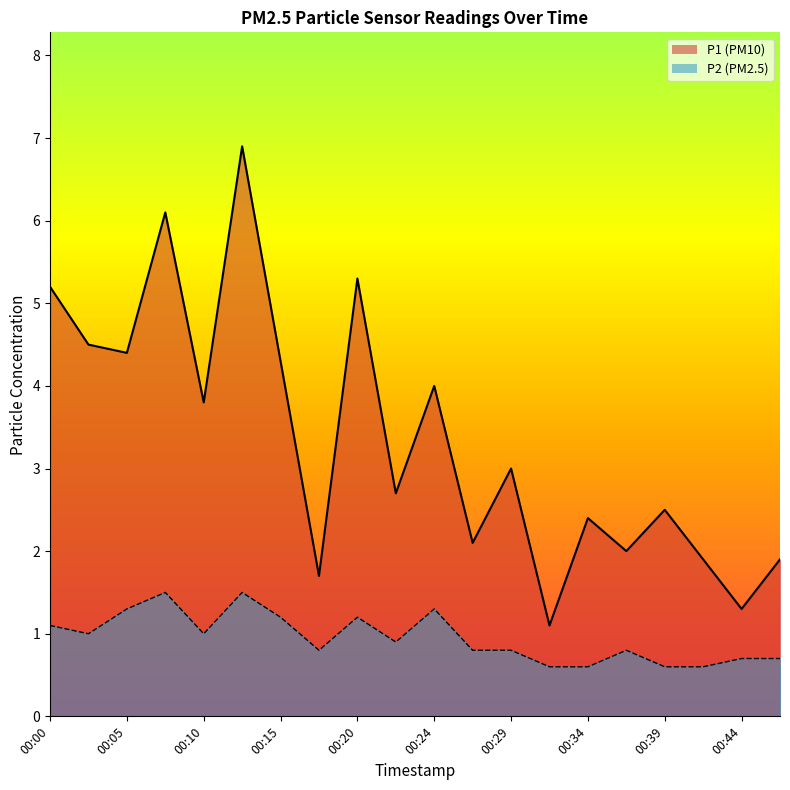

Reading right to left, extract all data points from this chart.

P1: 00:46=1.9	00:44=1.3	00:41=1.9	00:39=2.5	00:37=2.0	00:34=2.4	00:32=1.1	00:29=3.0	00:27=2.1	00:24=4.0	00:22=2.7	00:20=5.3	00:17=1.7	00:15=4.3	00:12=6.9	00:10=3.8	00:07=6.1	00:05=4.4	00:02=4.5	00:00=5.2
P2: 00:46=0.7	00:44=0.7	00:41=0.6	00:39=0.6	00:37=0.8	00:34=0.6	00:32=0.6	00:29=0.8	00:27=0.8	00:24=1.3	00:22=0.9	00:20=1.2	00:17=0.8	00:15=1.2	00:12=1.5	00:10=1.0	00:07=1.5	00:05=1.3	00:02=1.0	00:00=1.1